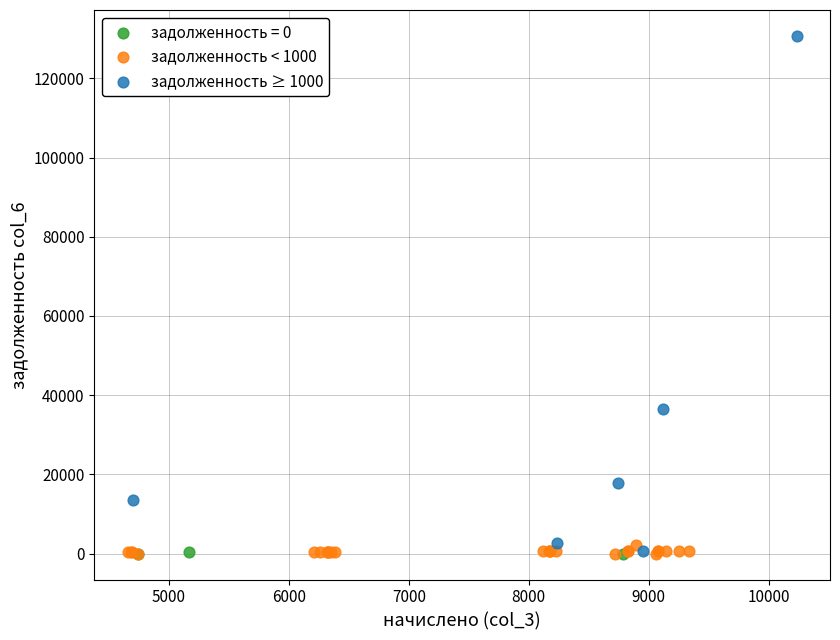

Which series has the largest Y range (max minus min)?

задолженность ≥ 1000